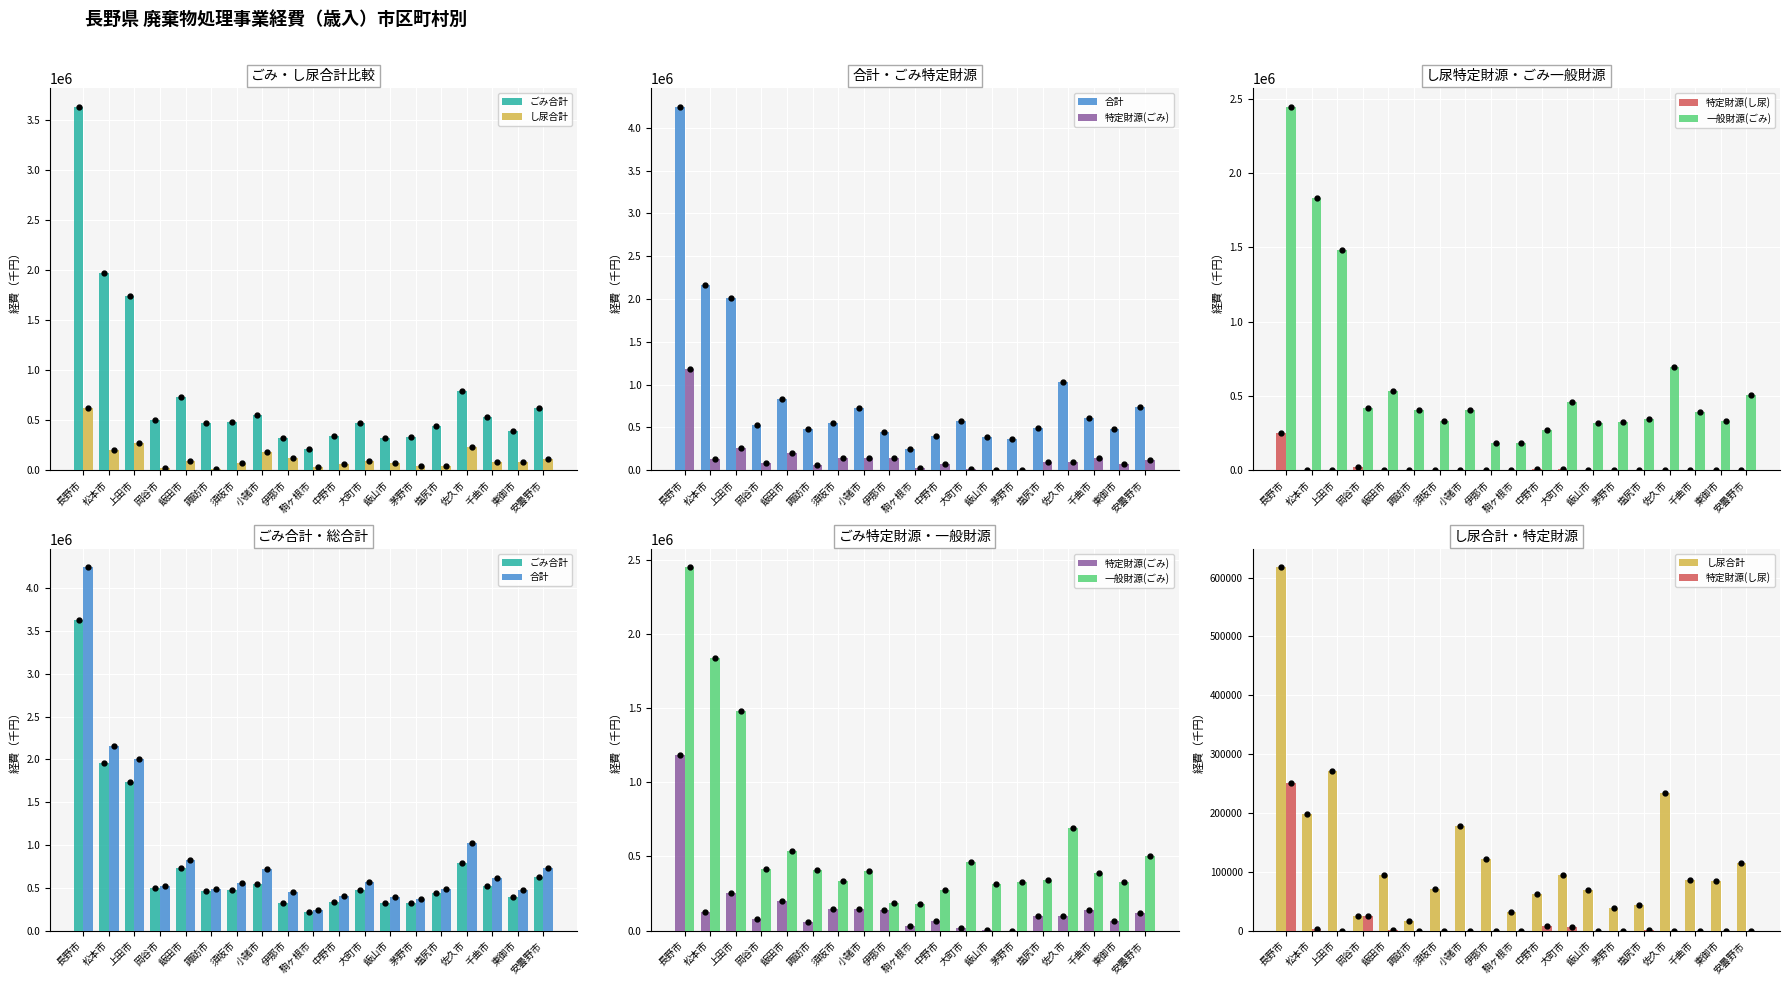

At which category does the chart reach its minimum across all series?

諏訪市